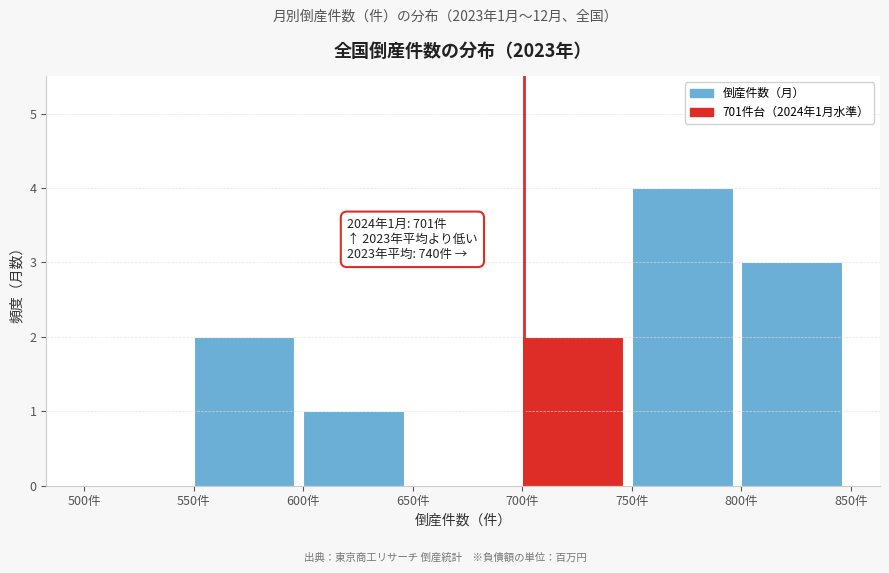

Over which range of the x-axis is the bar tallest?

750 to 800